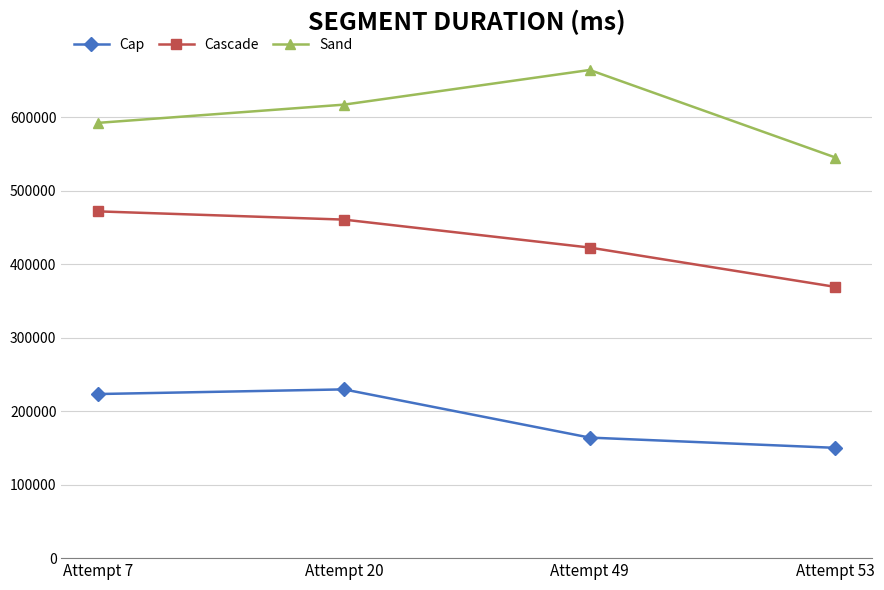

What are all the series names shown in the legend?

Cap, Cascade, Sand